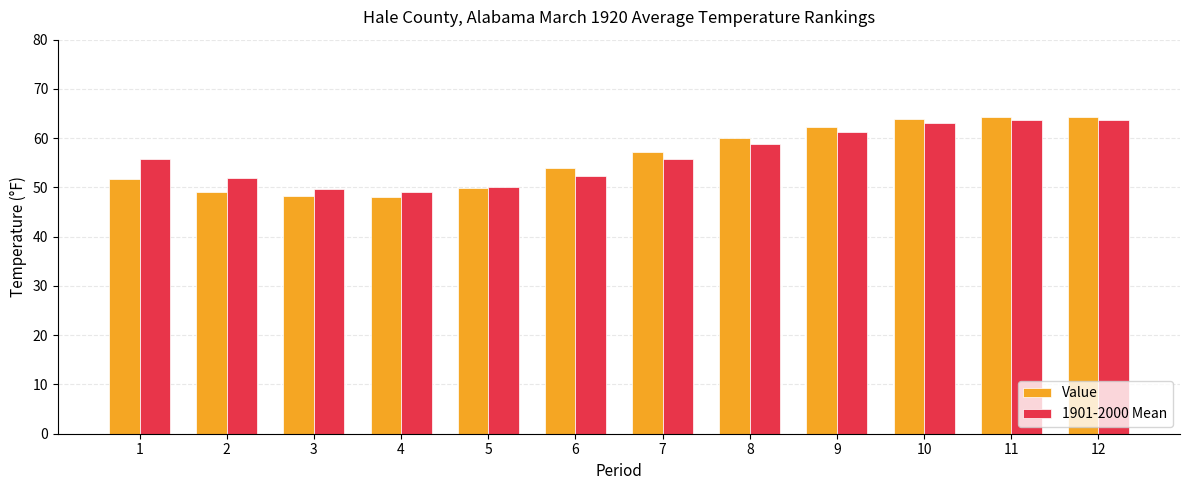

Is the value of Value at 10 greater than the value of 1901-2000 Mean at 5?

Yes